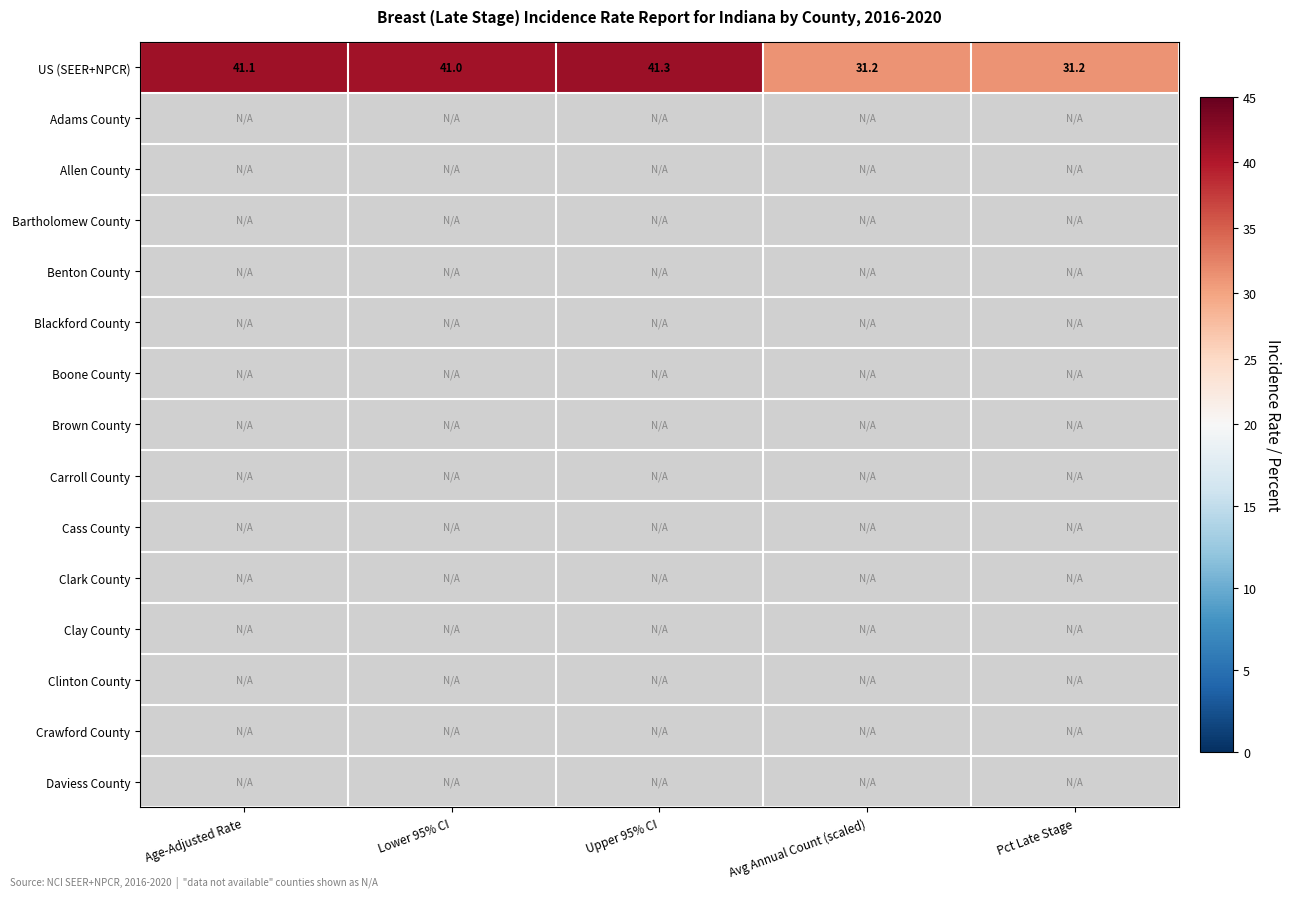

What is the average value of the US (SEER+NPCR) series?

37.2